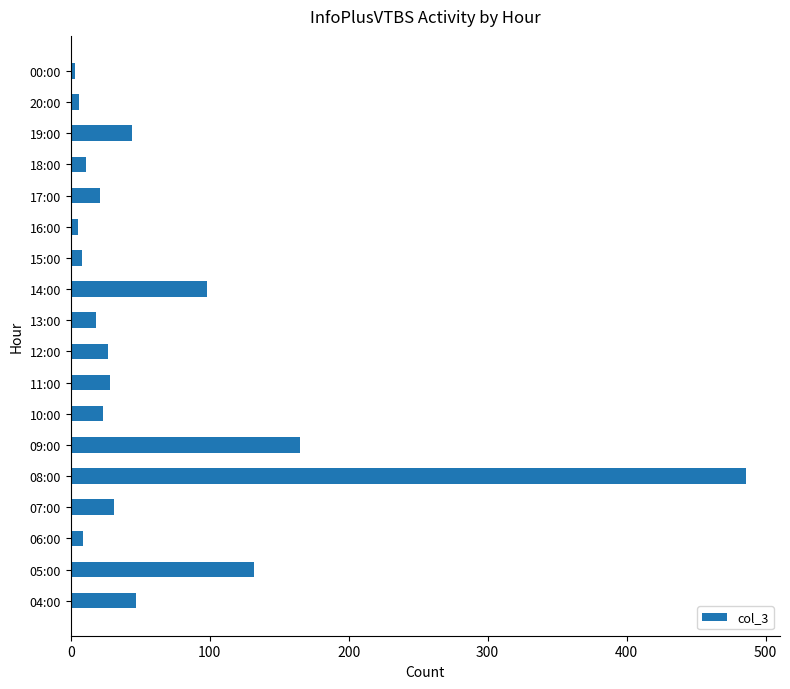

What is the average value?

65